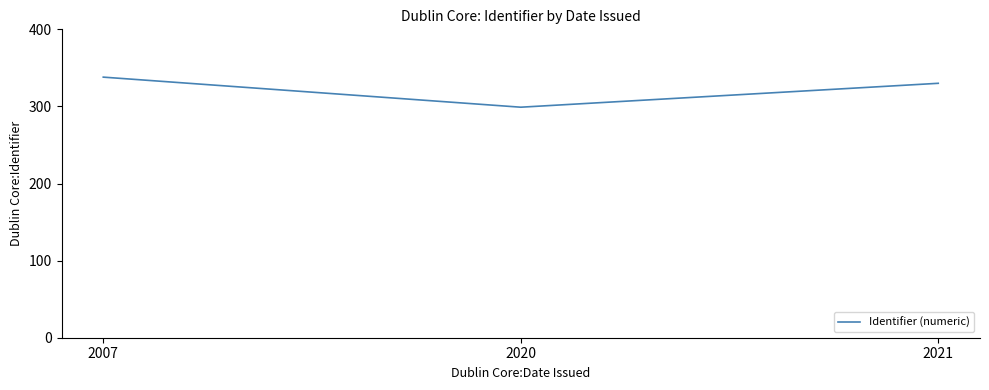

Which label corresponds to the smallest value in the chart?

2020